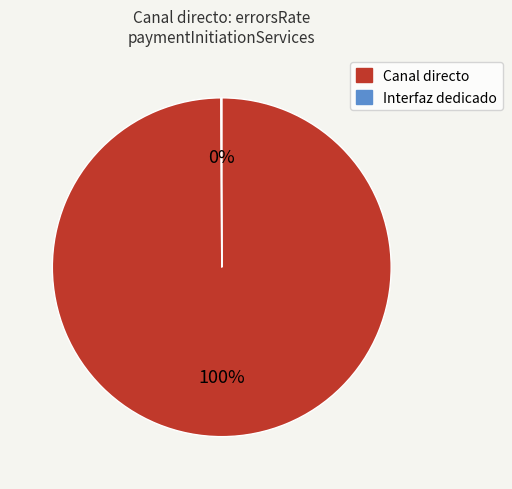

Is there a majority slice in this chart?

Yes